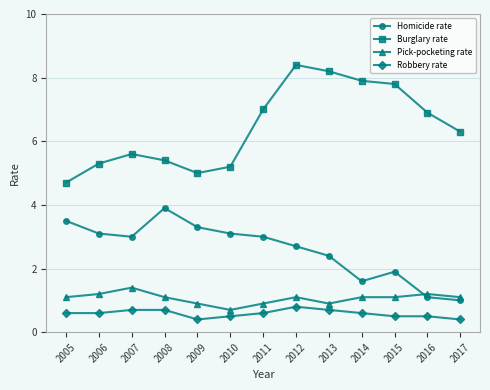

True or false: Robbery rate and Burglary rate cross at least once.

False